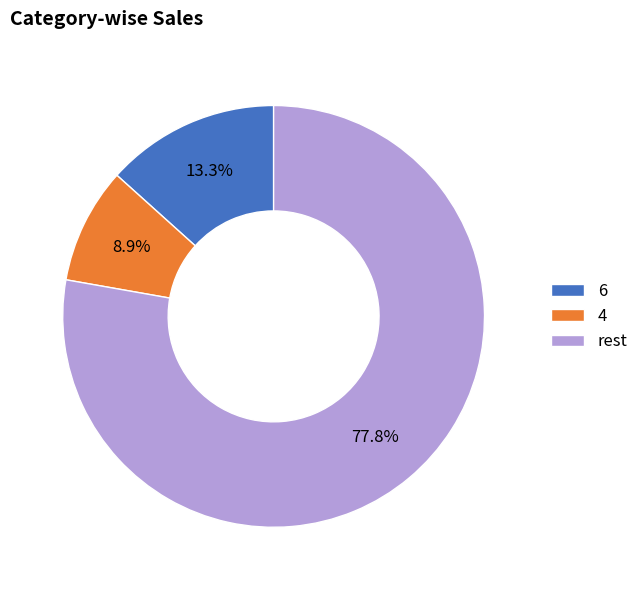

What portion of the pie excludes 4?

91.1%